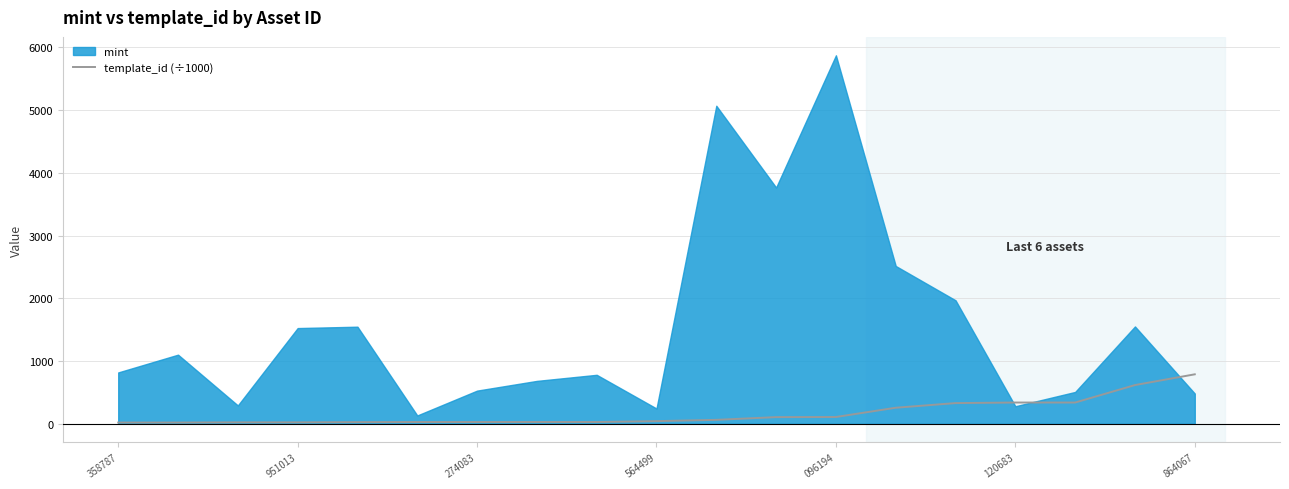

True or false: there are more than 1 points higher than both neighbors.

False